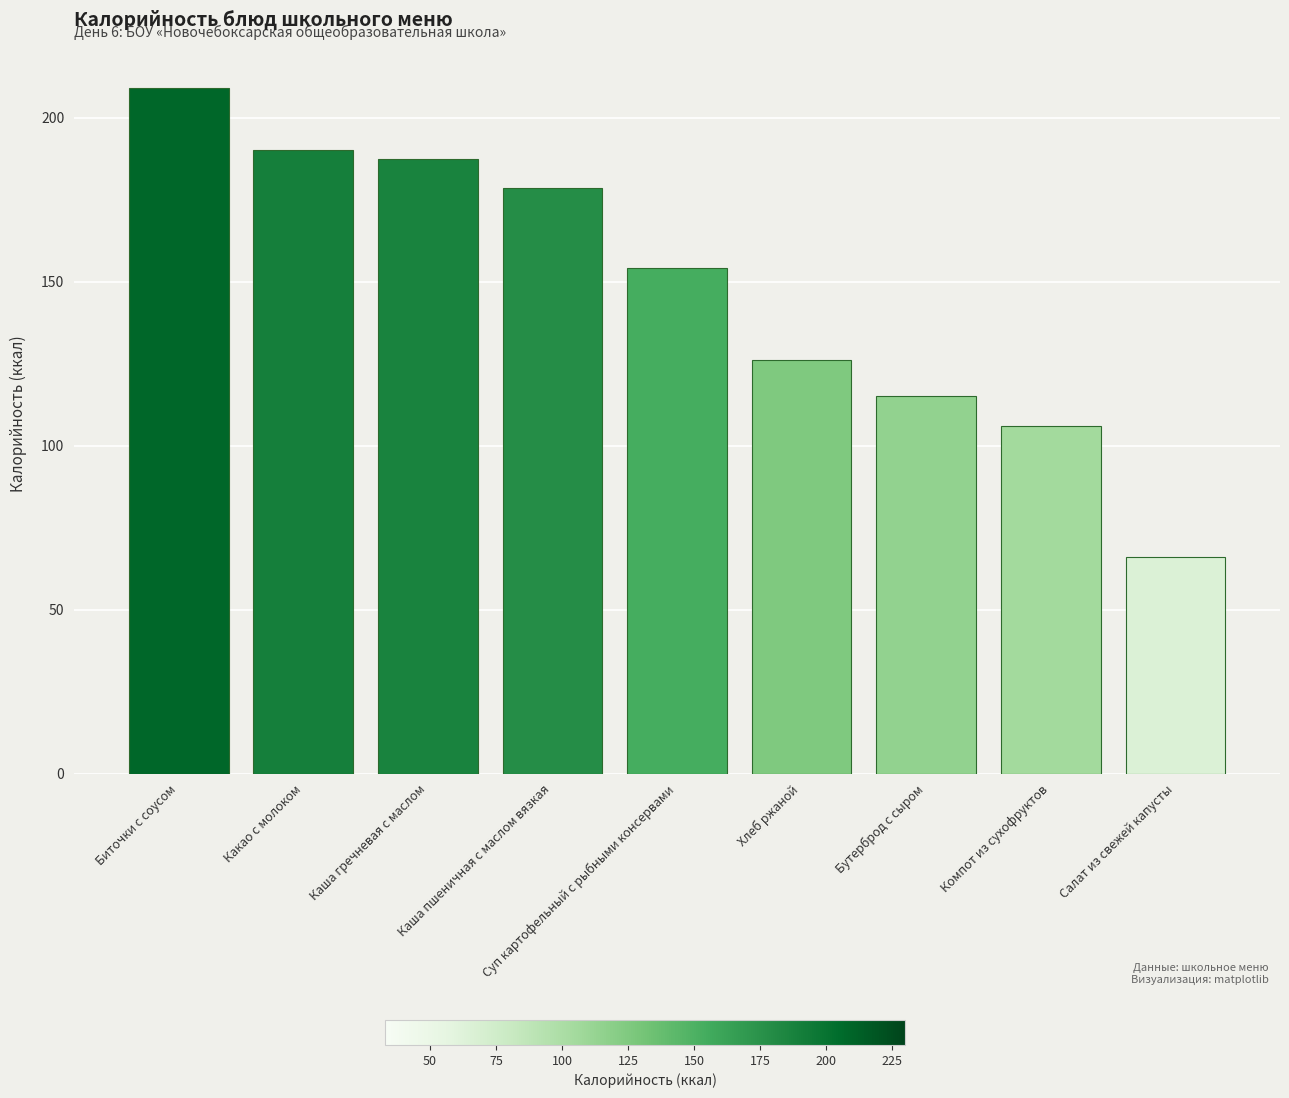

List the labels in order of value, largest first.

Биточки с соусом, Какао с молоком, Каша гречневая с маслом, Каша пшеничная с маслом вязкая, Суп картофельный с рыбными консервами, Хлеб ржаной, Бутерброд с сыром, Компот из сухофруктов, Салат из свежей капусты